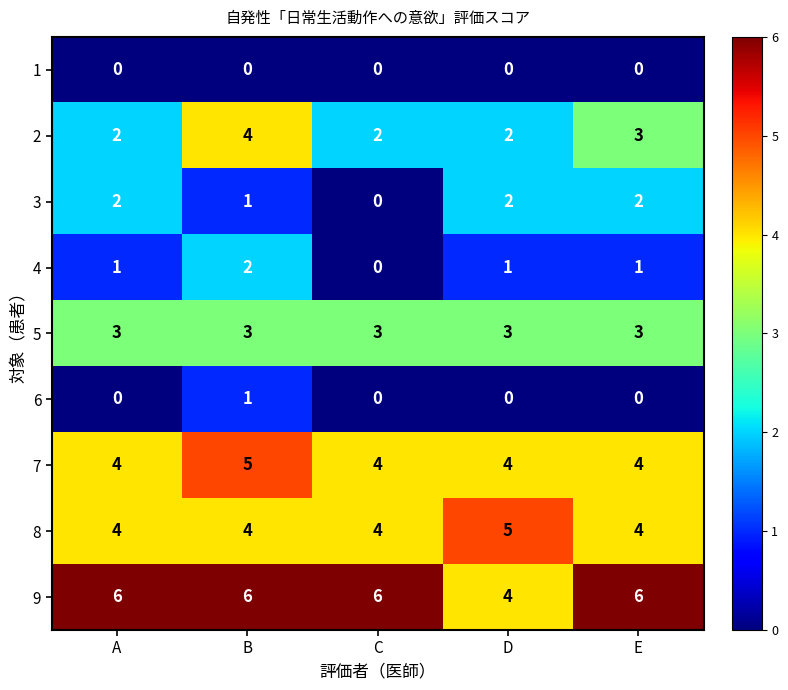

The 9 series shows 4 at D. True or false?

True